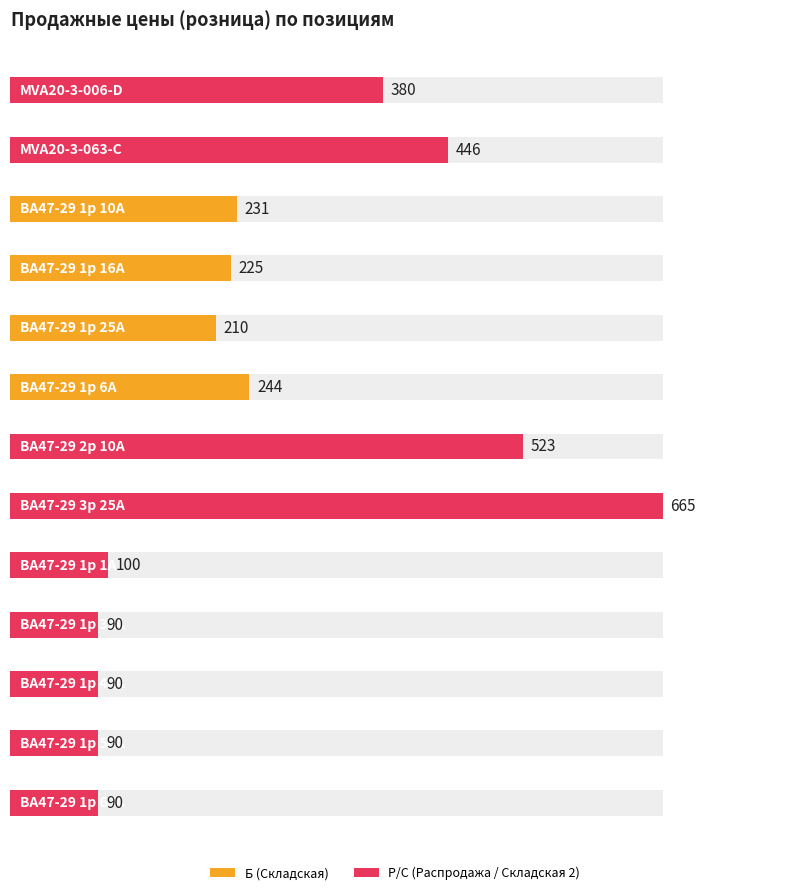

Which label corresponds to the largest value in the chart?

ВА47-29 3р 25А